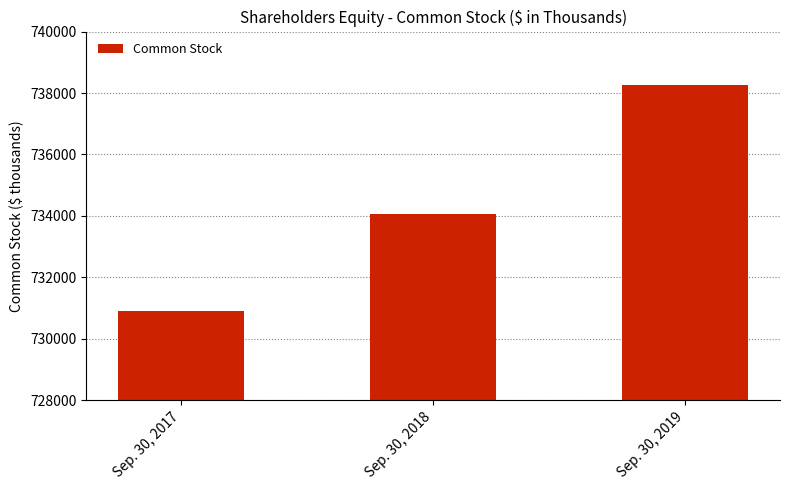

What value does the data have at Sep. 30, 2018?

734066